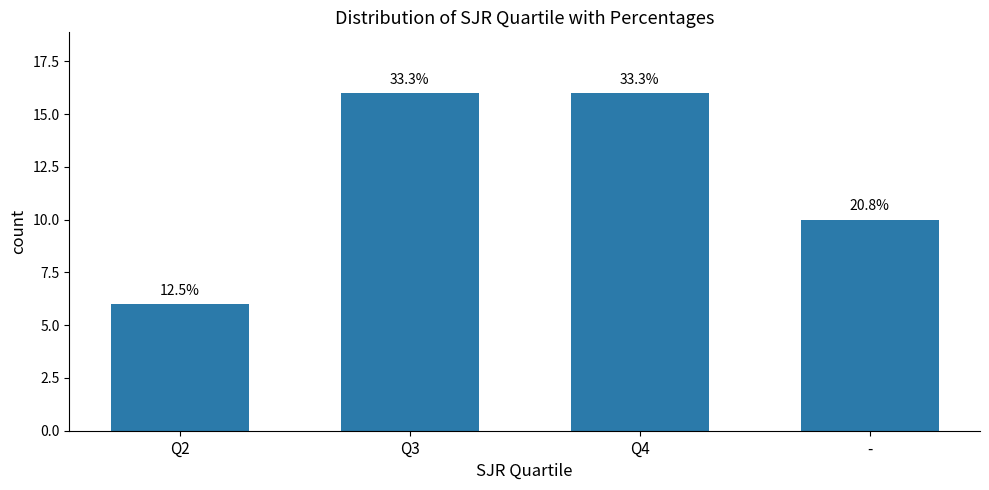

How many bars are there in total?

4